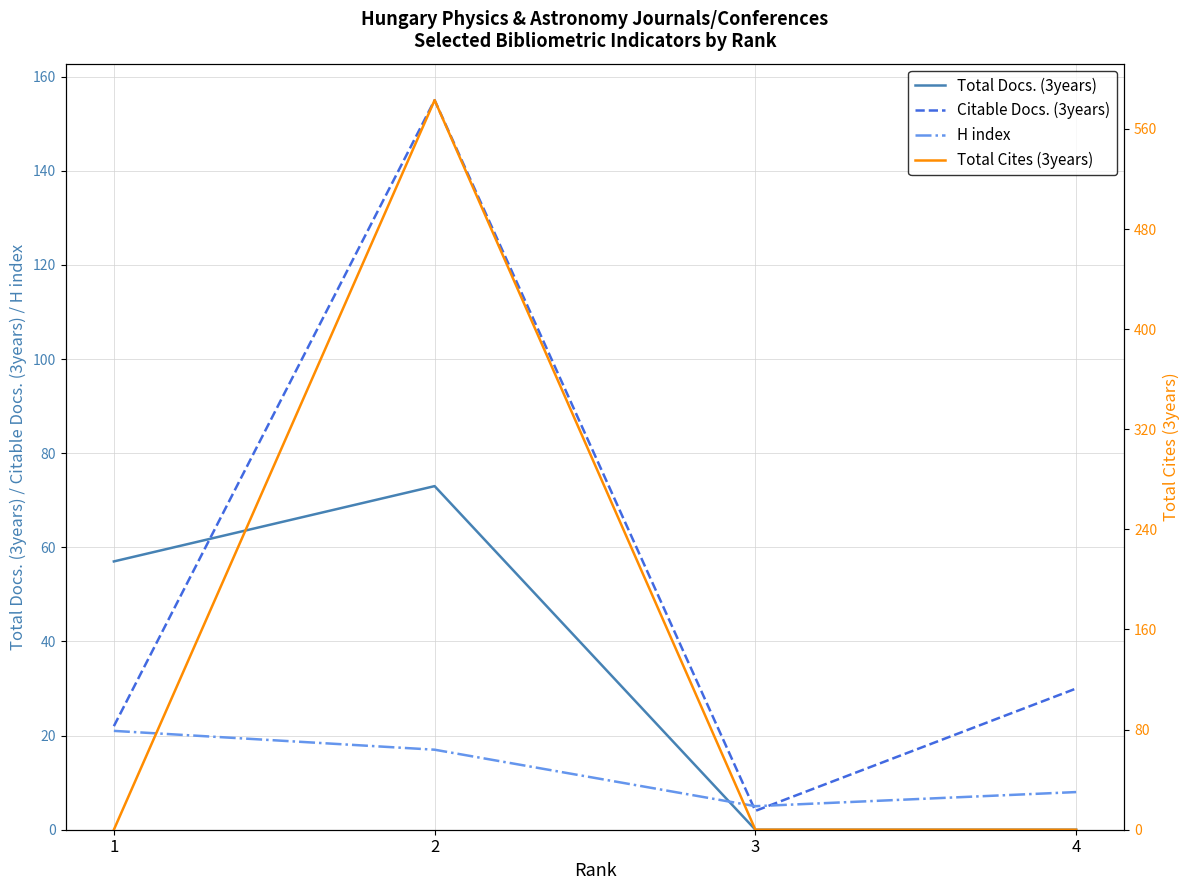

What are all the series names shown in the legend?

Total Docs. (3years), Citable Docs. (3years), H index, Total Cites (3years)